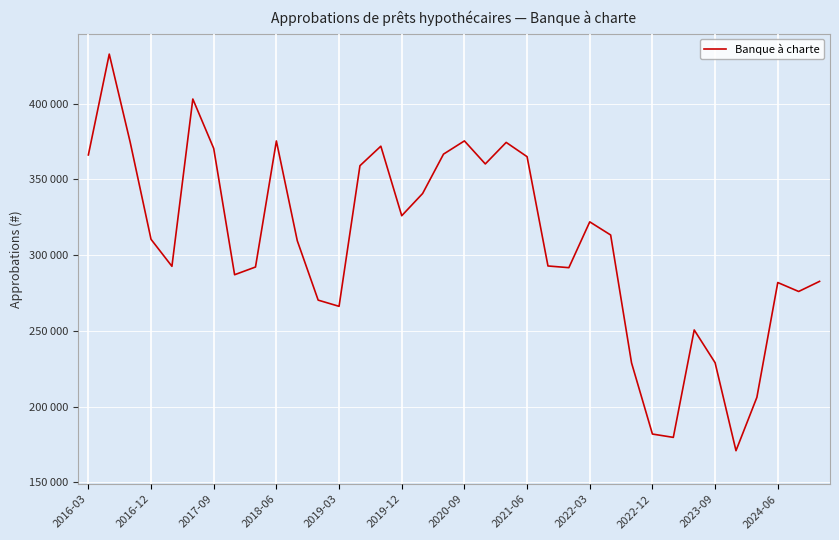

Is this an area chart (filled region under the line)?

Yes